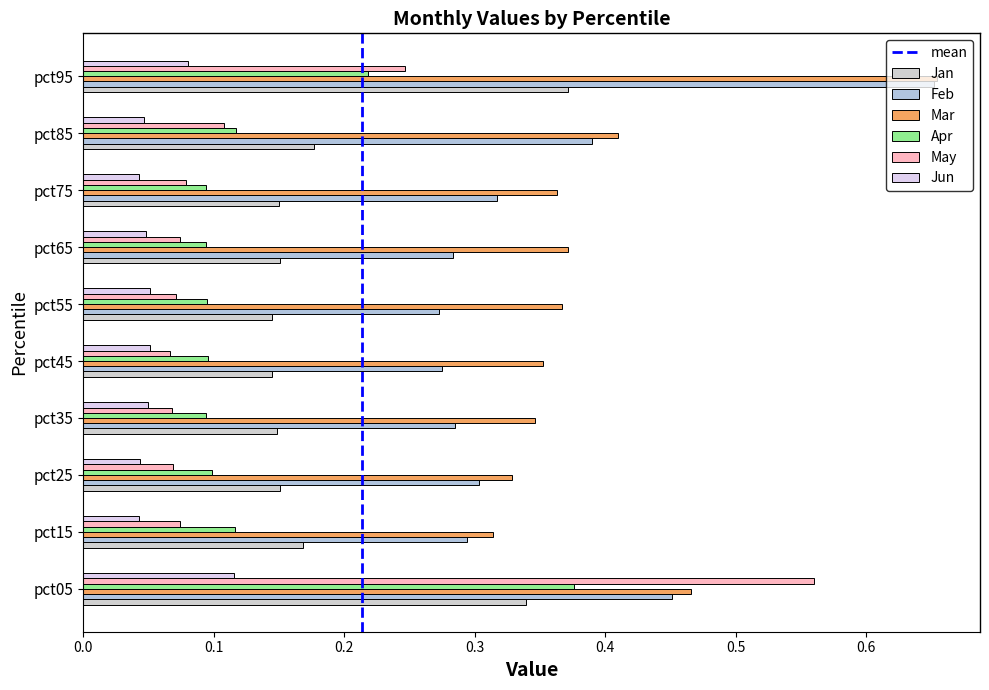

Is the value of Jan at pct15 greater than the value of May at pct85?

Yes